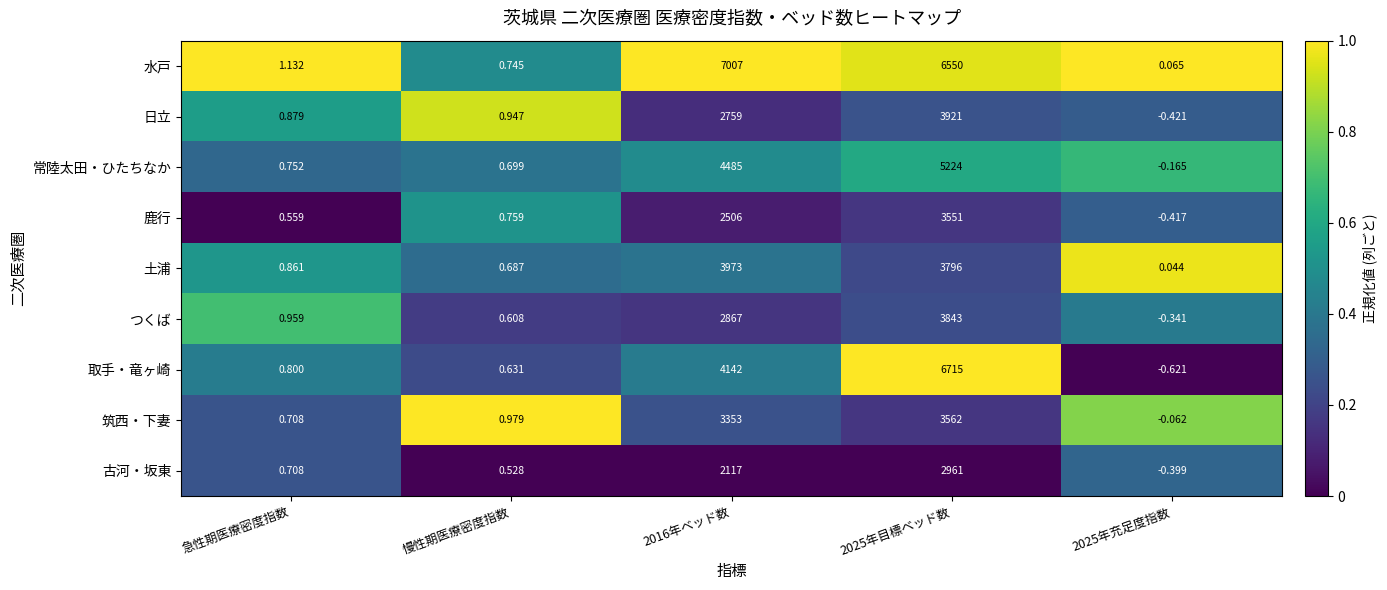

Rank the series by their maximum value, from lowest to highest.

古河・坂東, 鹿行, 筑西・下妻, つくば, 日立, 土浦, 常陸太田・ひたちなか, 取手・竜ヶ崎, 水戸